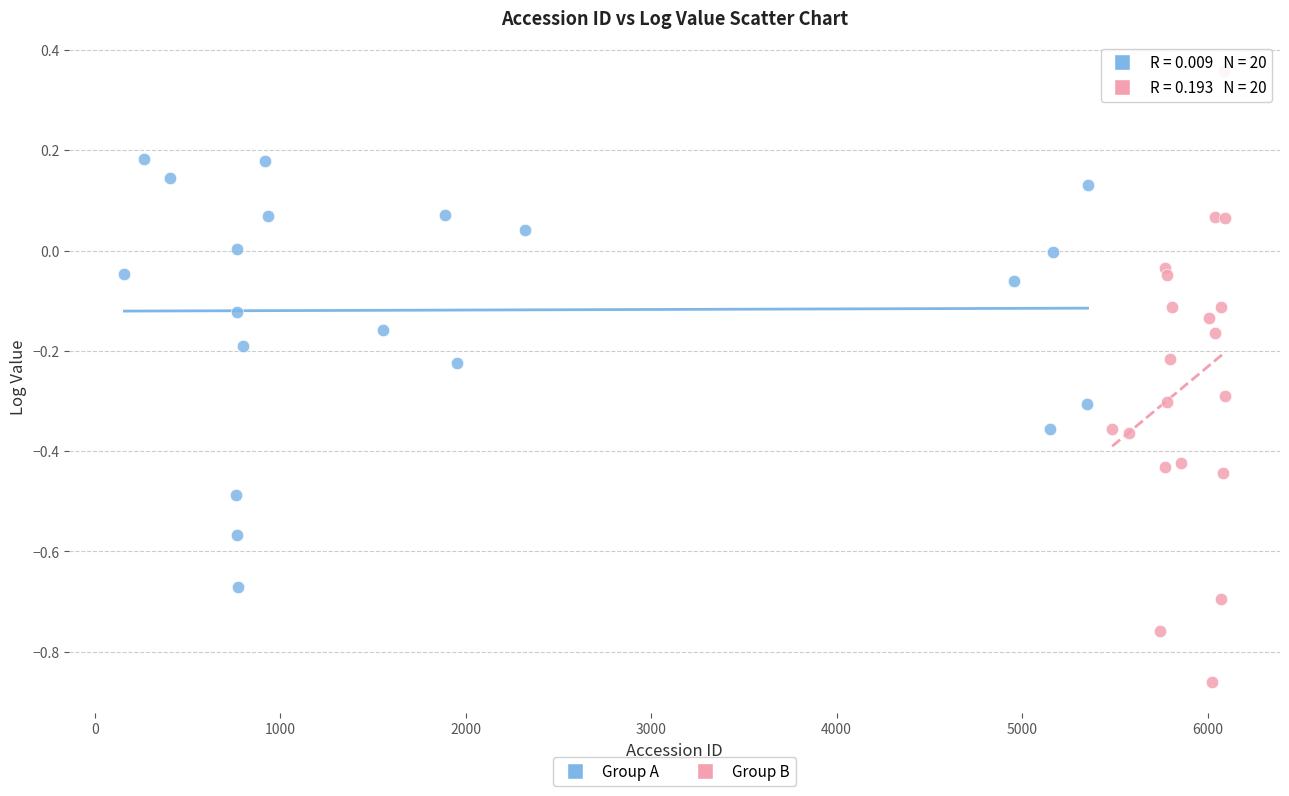

Which series has the widest spread of Y values?

Group B